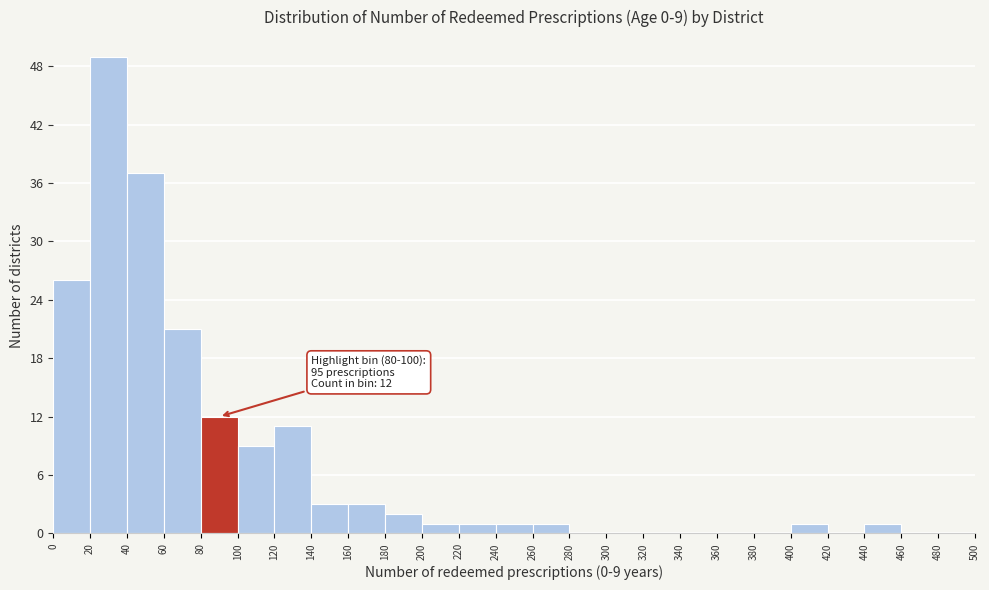

Over which range of the x-axis is the bar tallest?

20 to 40